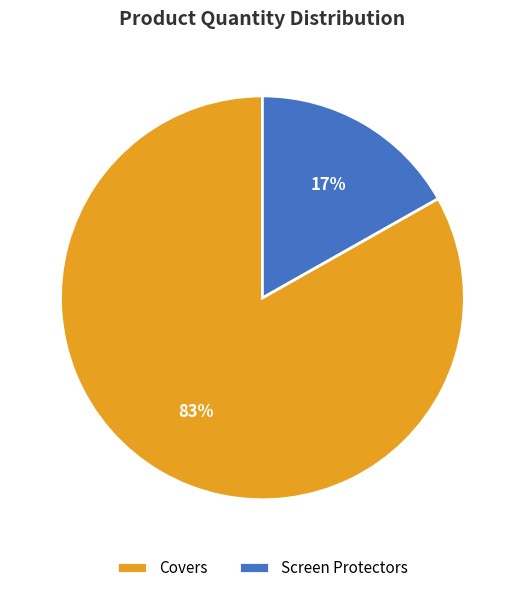

To the nearest percent, what is the difference between the Screen Protectors and Covers slice percentages?

66%